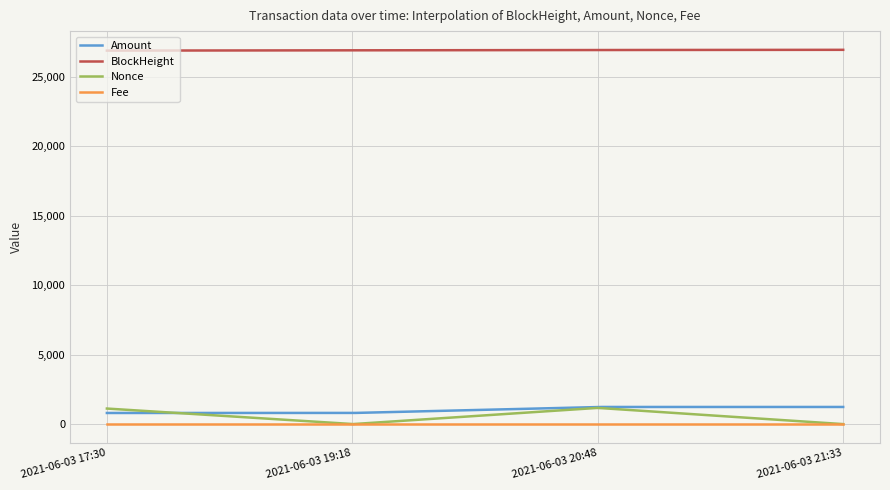

True or false: Nonce and BlockHeight intersect in this chart.

False